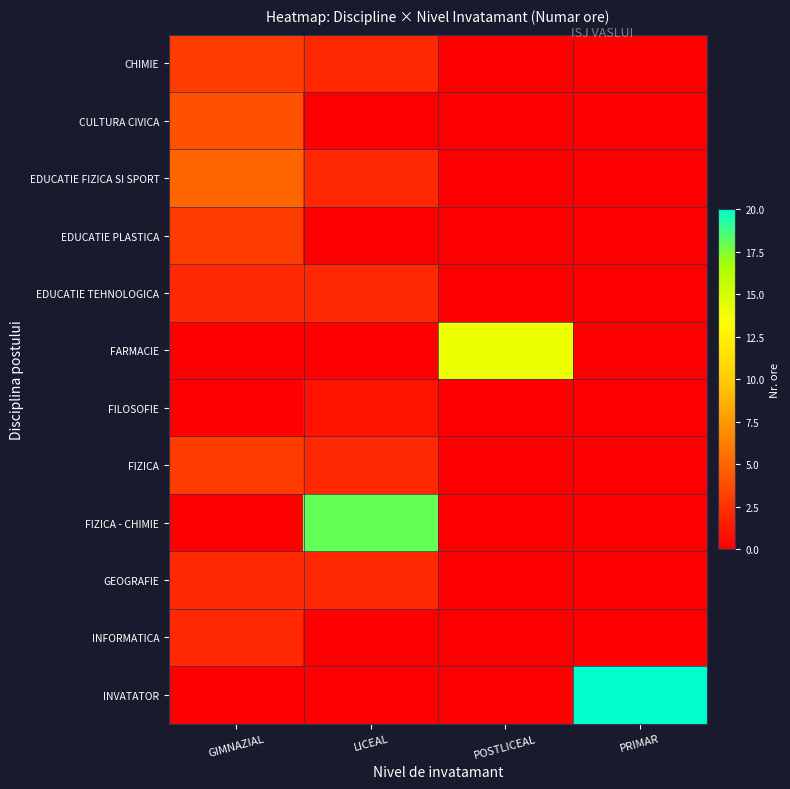

What is the difference between the highest and lowest values at POSTLICEAL?

14